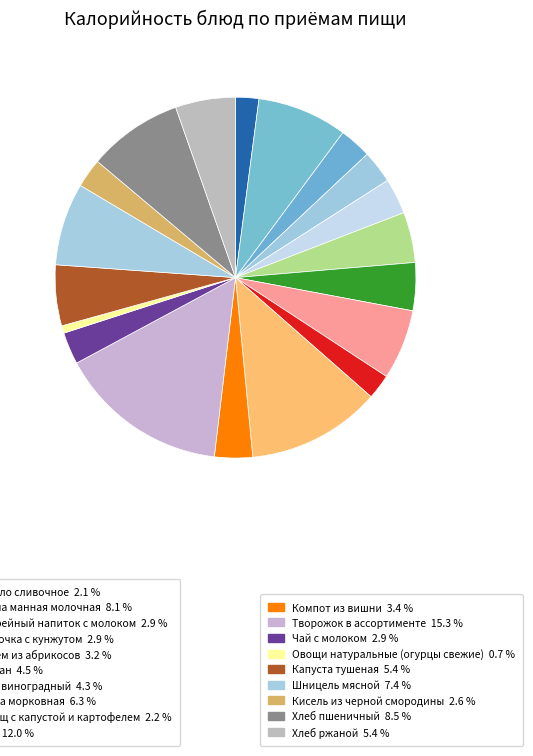

Count the number of slices in the pie.

19